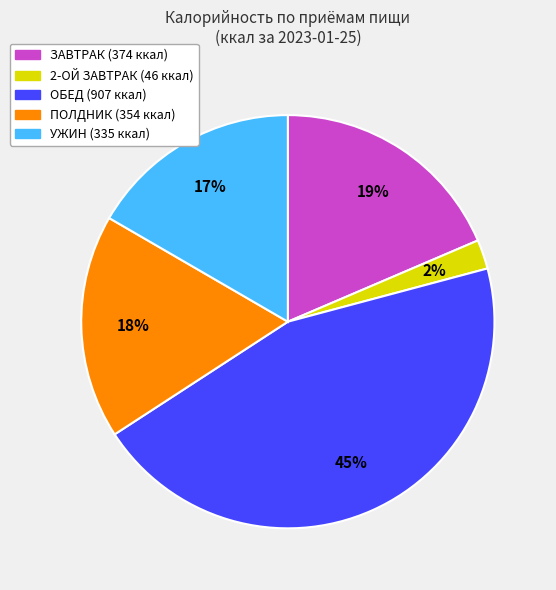

Count the number of slices in the pie.

5